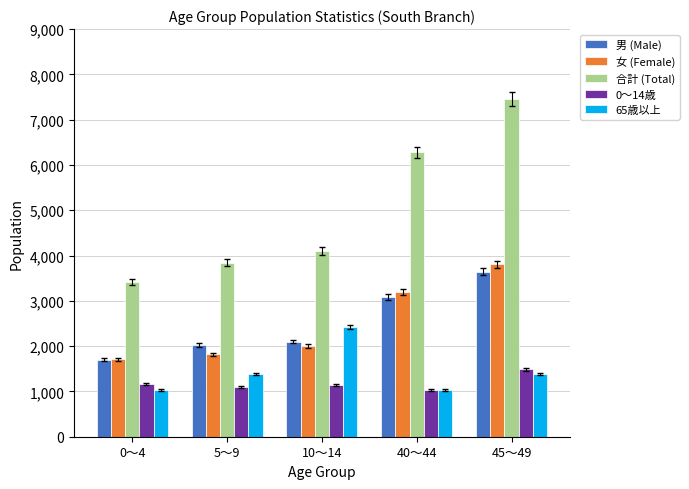

What is the total value across all series at 40～44?

14627